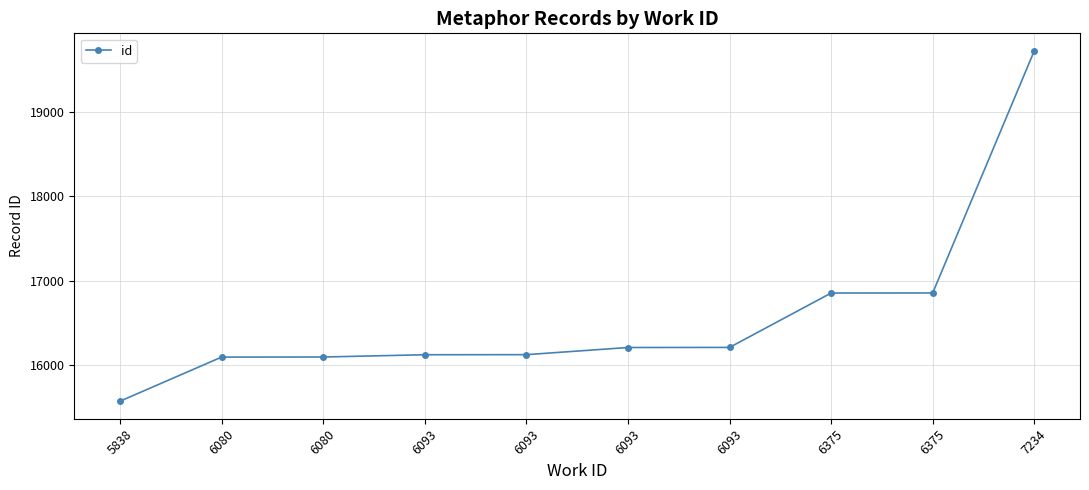

List the labels in order of value, smallest first.

5838, 6080, 6080, 6093, 6093, 6093, 6093, 6375, 6375, 7234